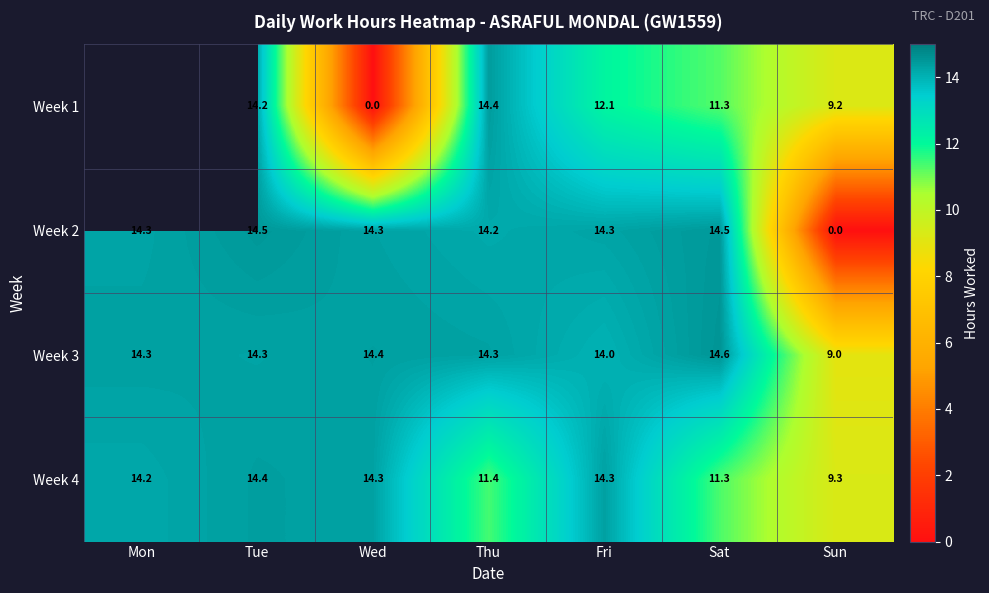

At which category does the chart reach its peak across all series?

Sat